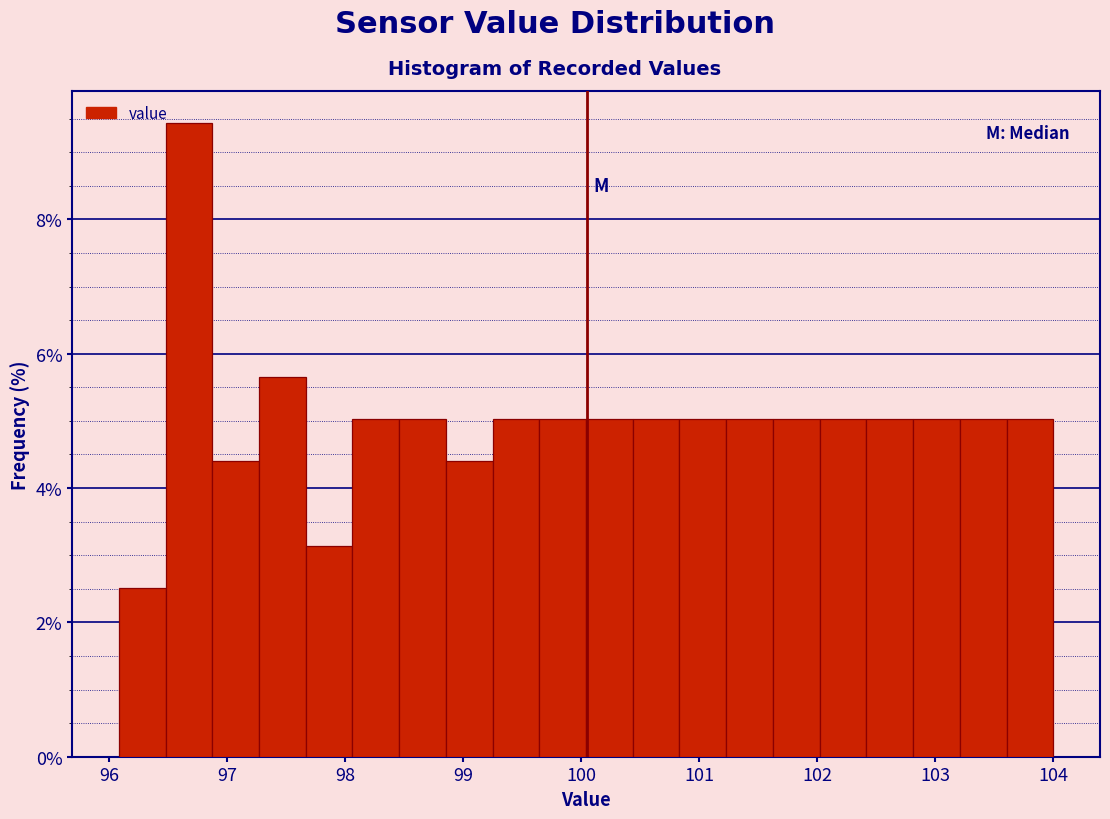

Read against the x-axis, roughly where is the centre of the tallest bar?

96.7